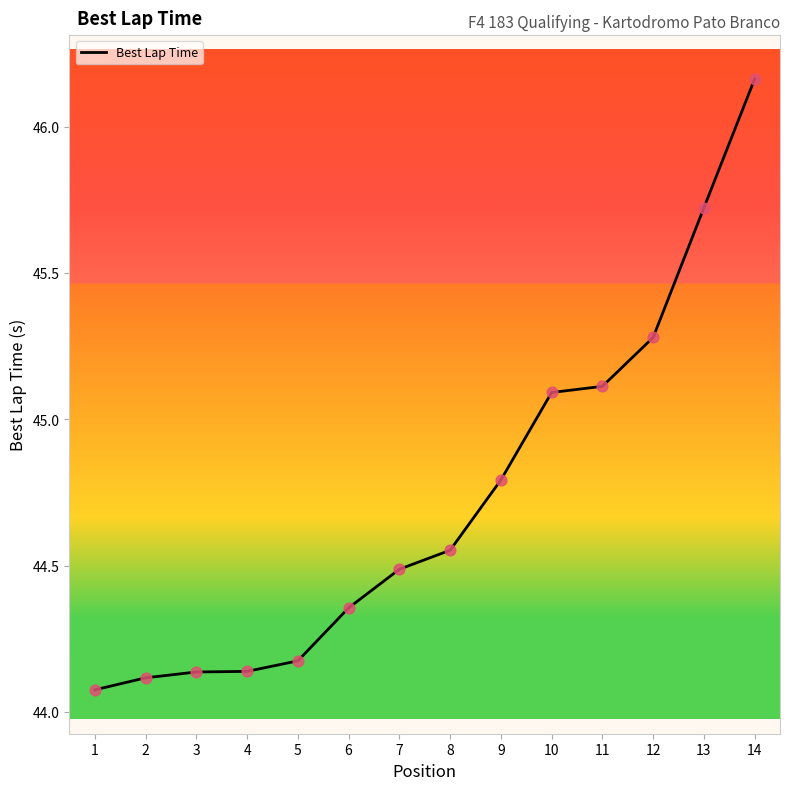

What is the ratio of the value at 9 to the value at 13?

1.0